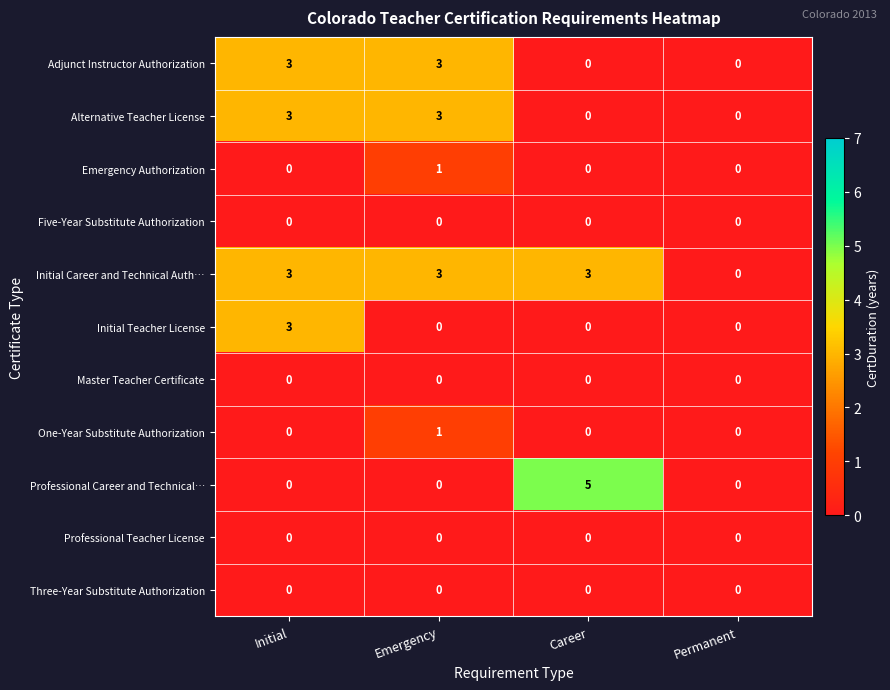

The Master Teacher Certificate series shows 0 at Permanent. True or false?

True